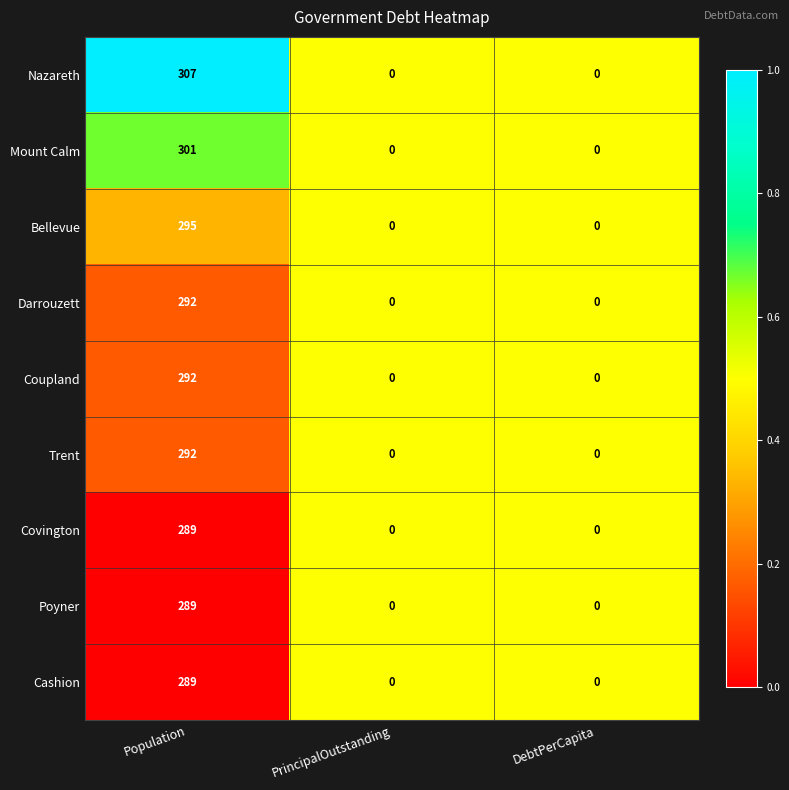

Which series has the widest spread of values?

Nazareth